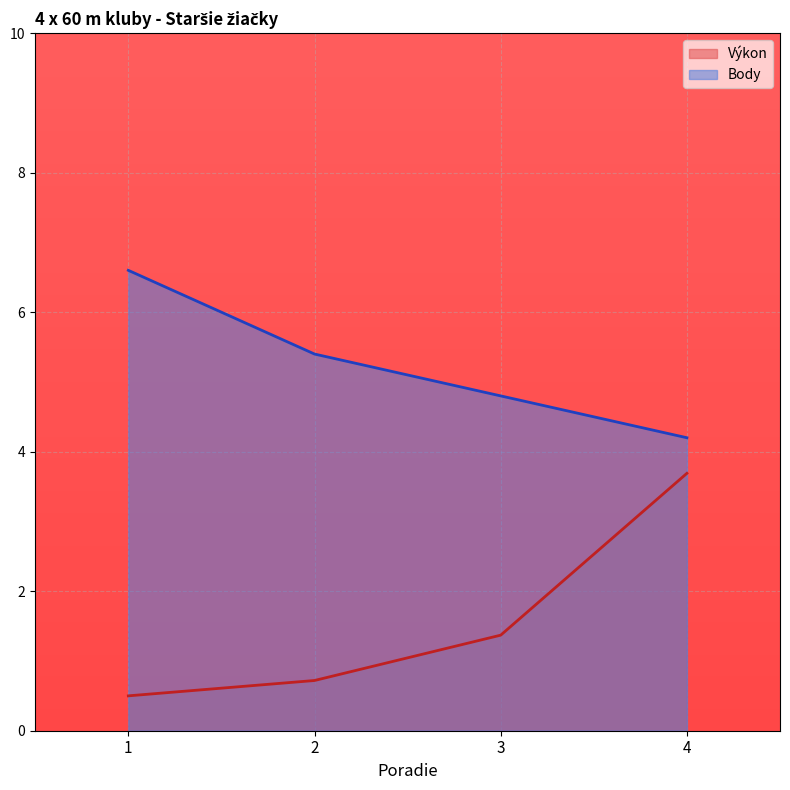

How many lines are shown in the chart?

2